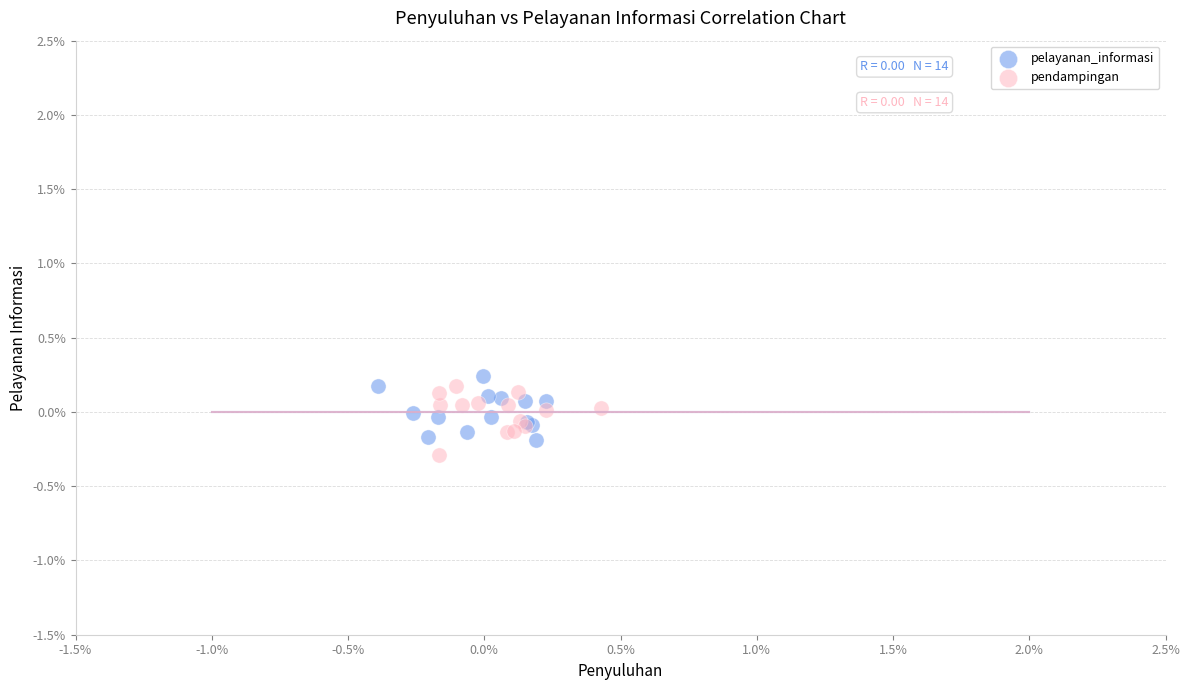

Which series reaches the maximum Y coordinate?

pelayanan_informasi